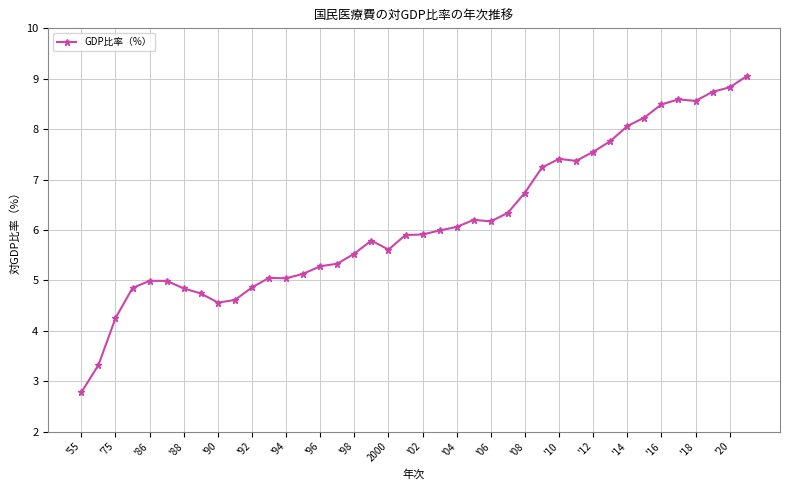

What is the value of the 14th point from the left?

5.1